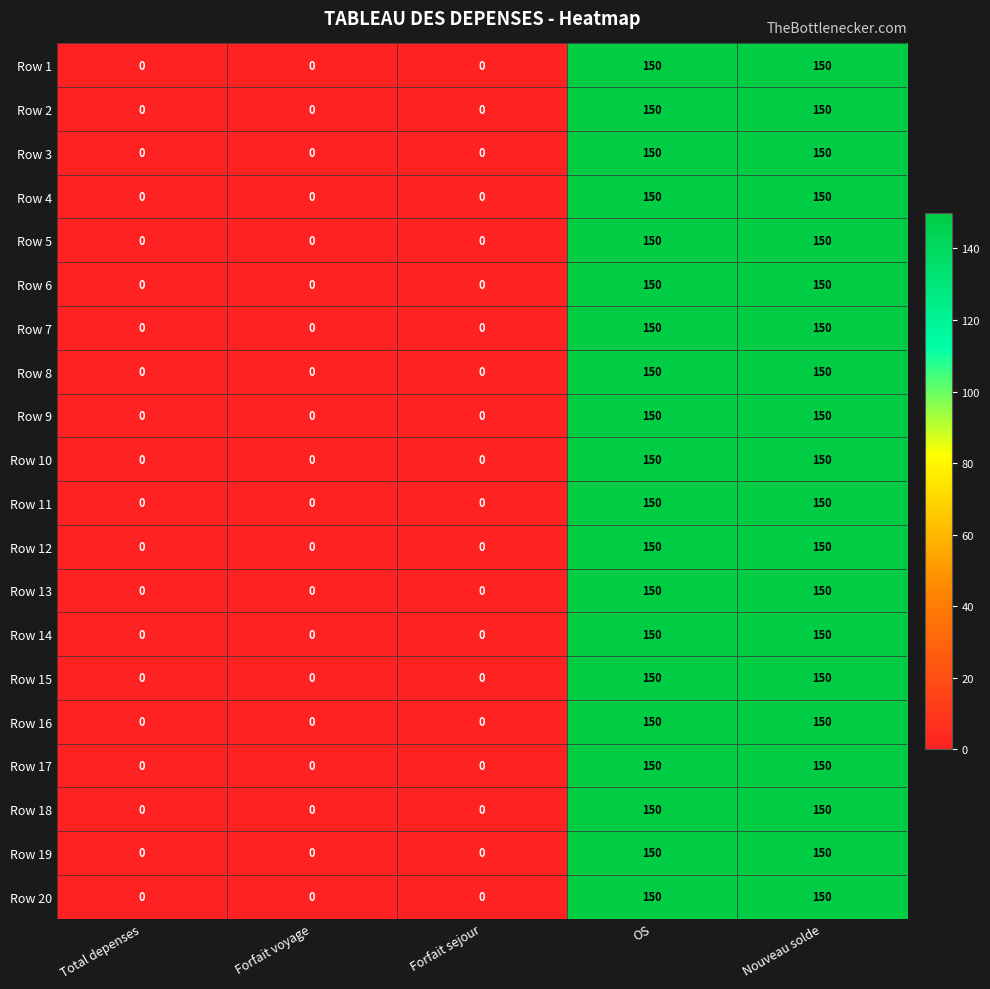

What is the greatest value displayed?

150